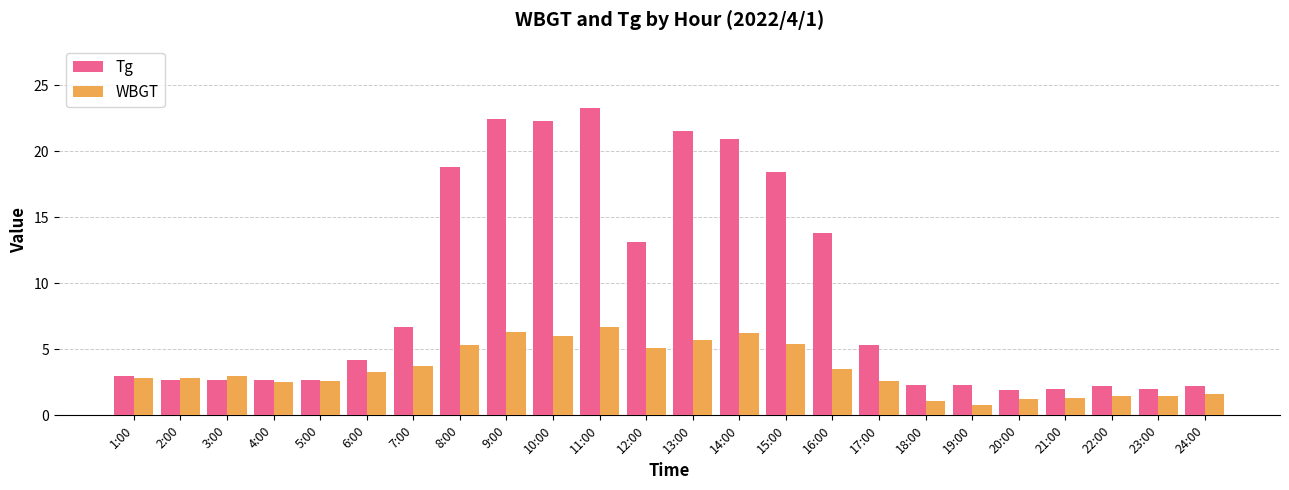

True or false: Tg has a value of 18.8 at 8:00.

True